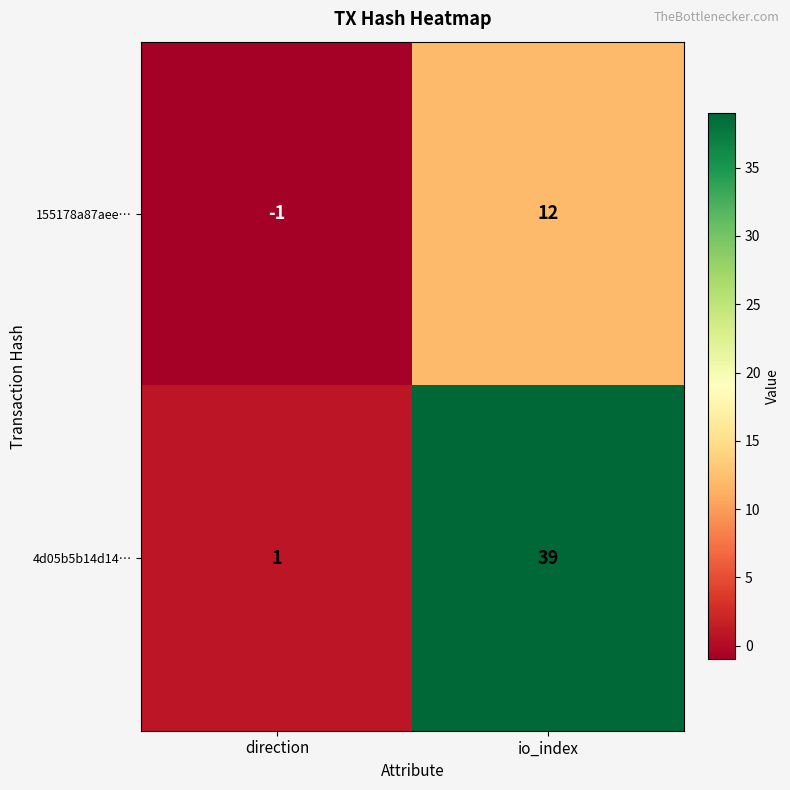

How many values in the 4d05b5b14d14… series are below 39?

1